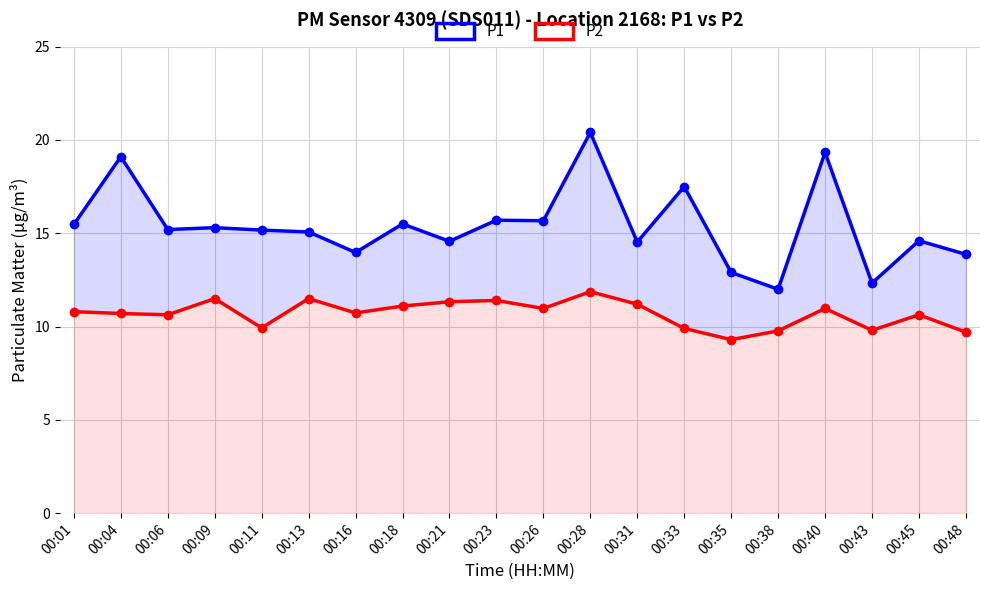

List the series in order of their peak value, highest first.

P1, P2